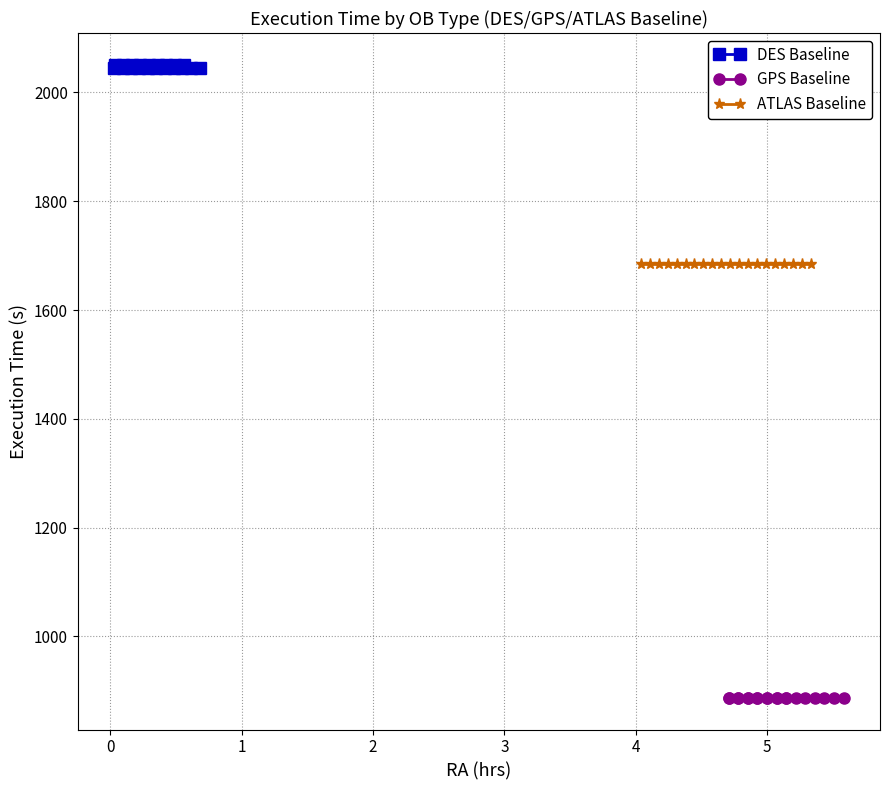

What is the sum of all DES Baseline values?

40954